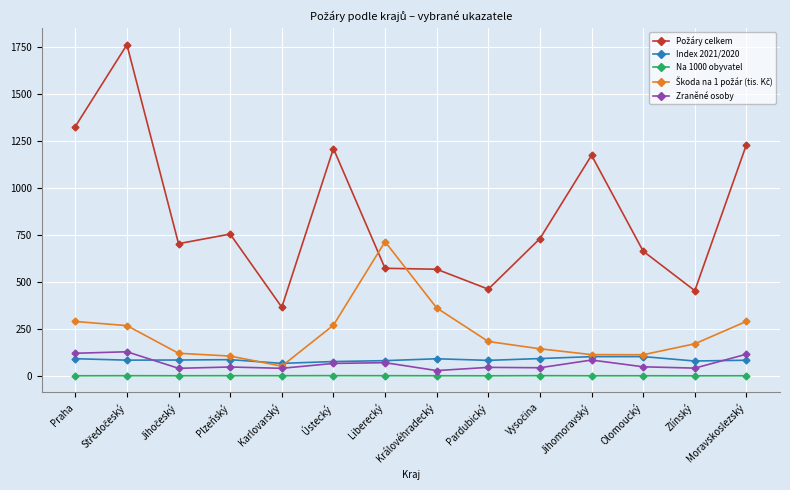

Where is Zraněné osoby nearest to the value 79?

Jihomoravský